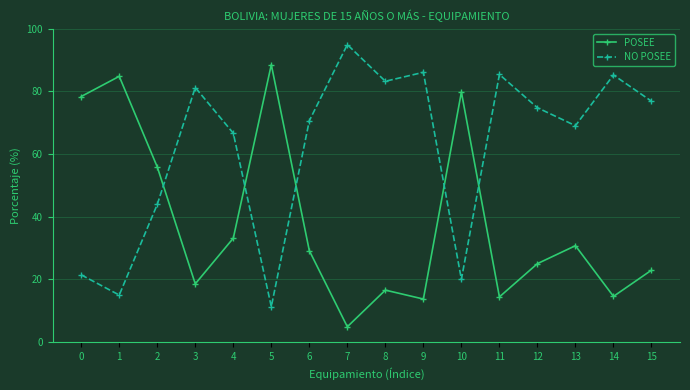

Is it true that NO POSEE equals 34.5 at 13?

False